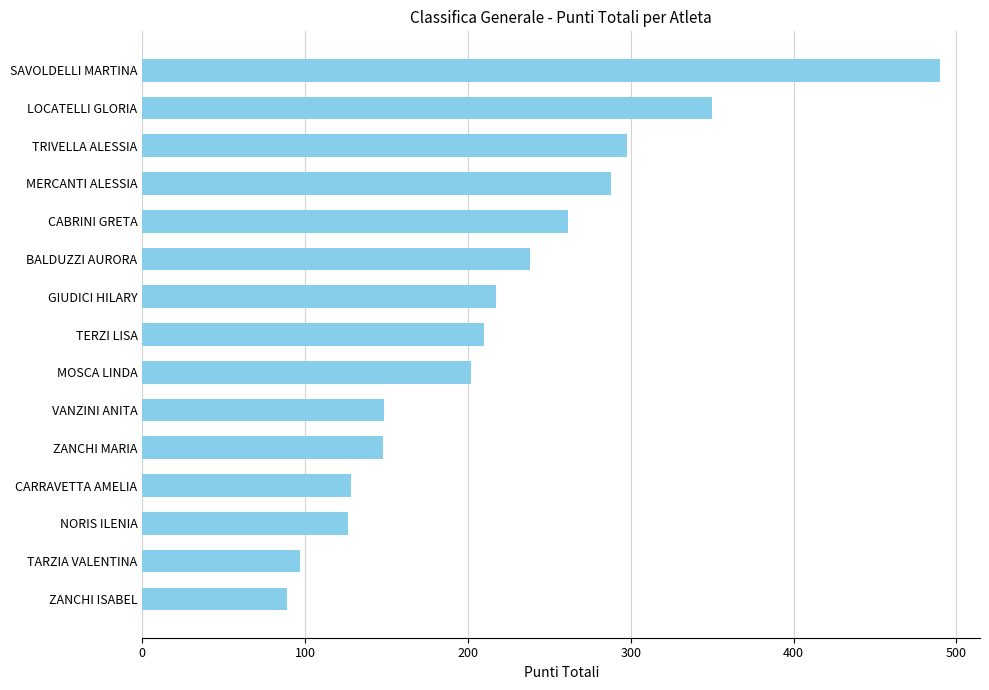

Approximately how many times larger is the value at GIUDICI HILARY compared to TERZI LISA?

1.0